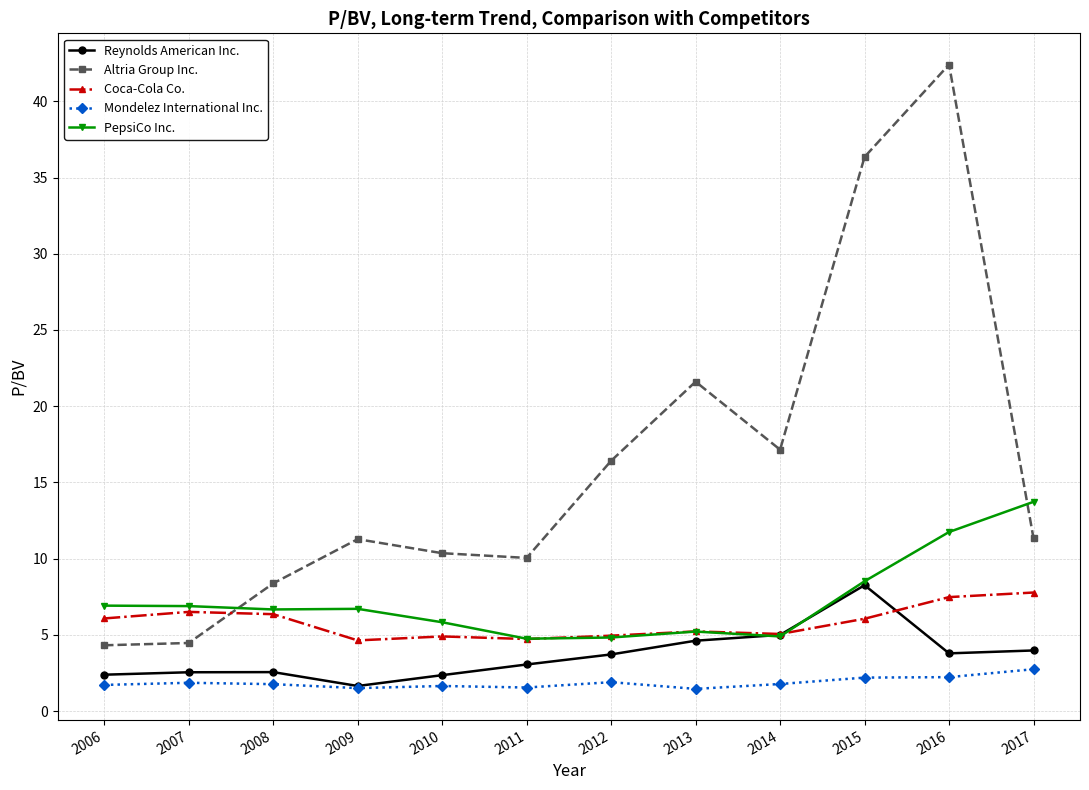

The value of Reynolds American Inc. at 2007 is 1.0. True or false?

False